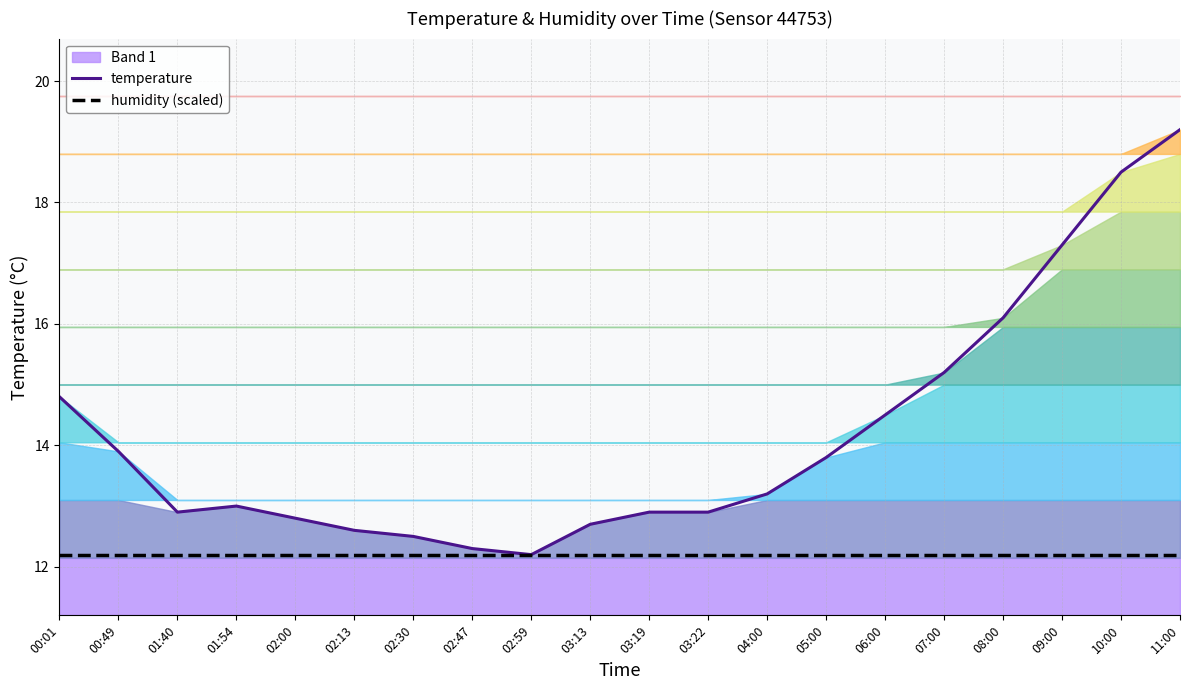

True or false: humidity (scaled) has more than 0 interior local peaks.

False